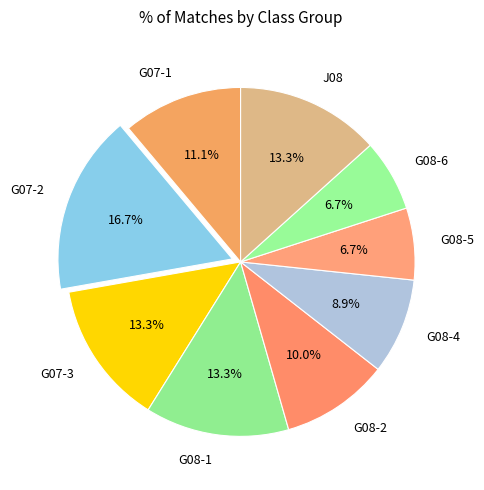

How many slices are in this pie chart?

9